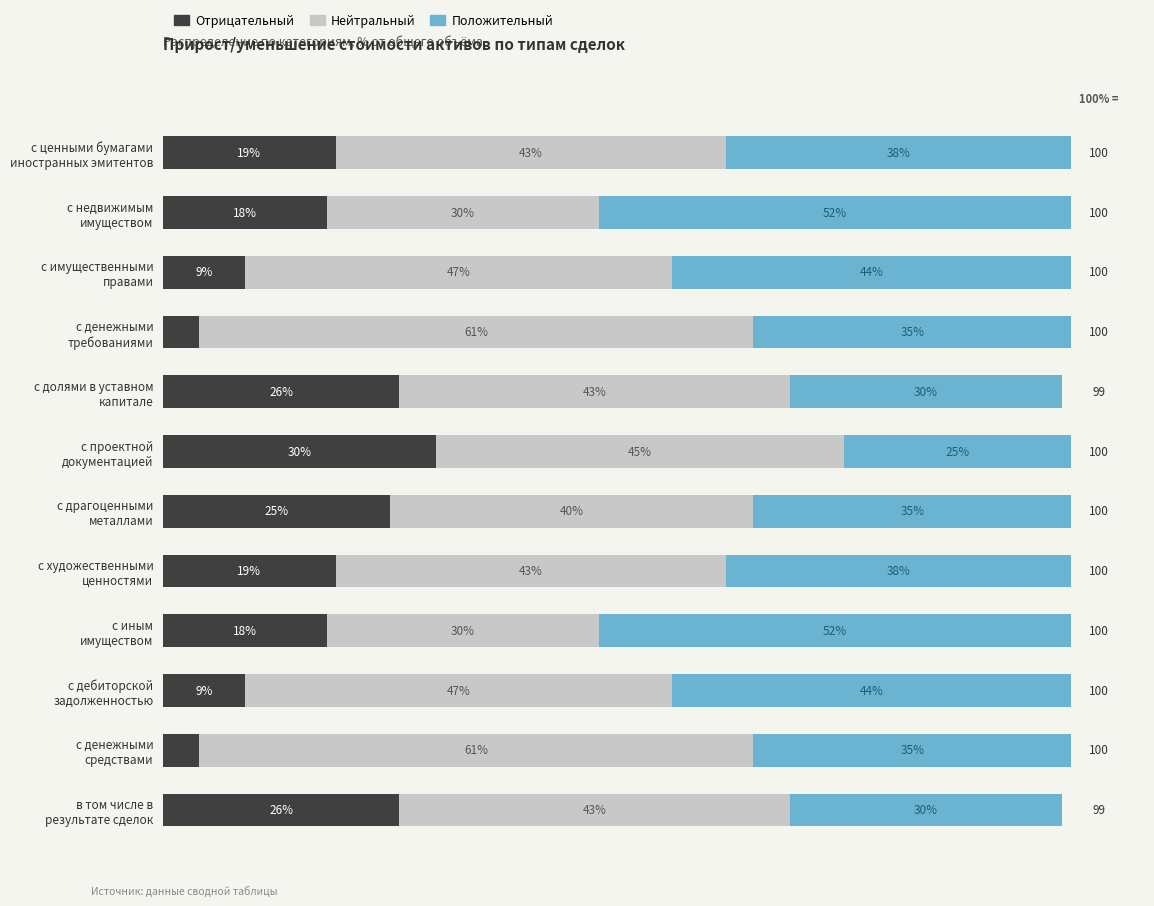

What are all the series names shown in the legend?

Отрицательный, Нейтральный, Положительный